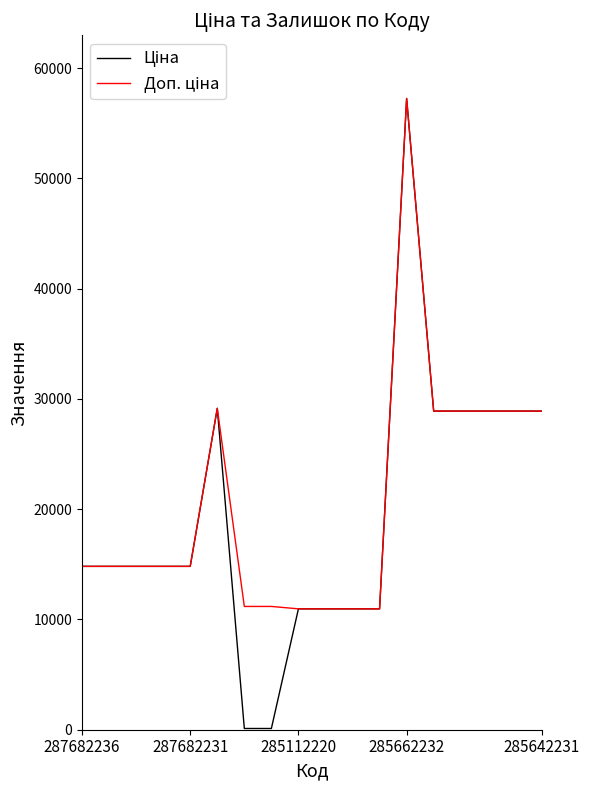

What is the greatest value displayed?

57258.0